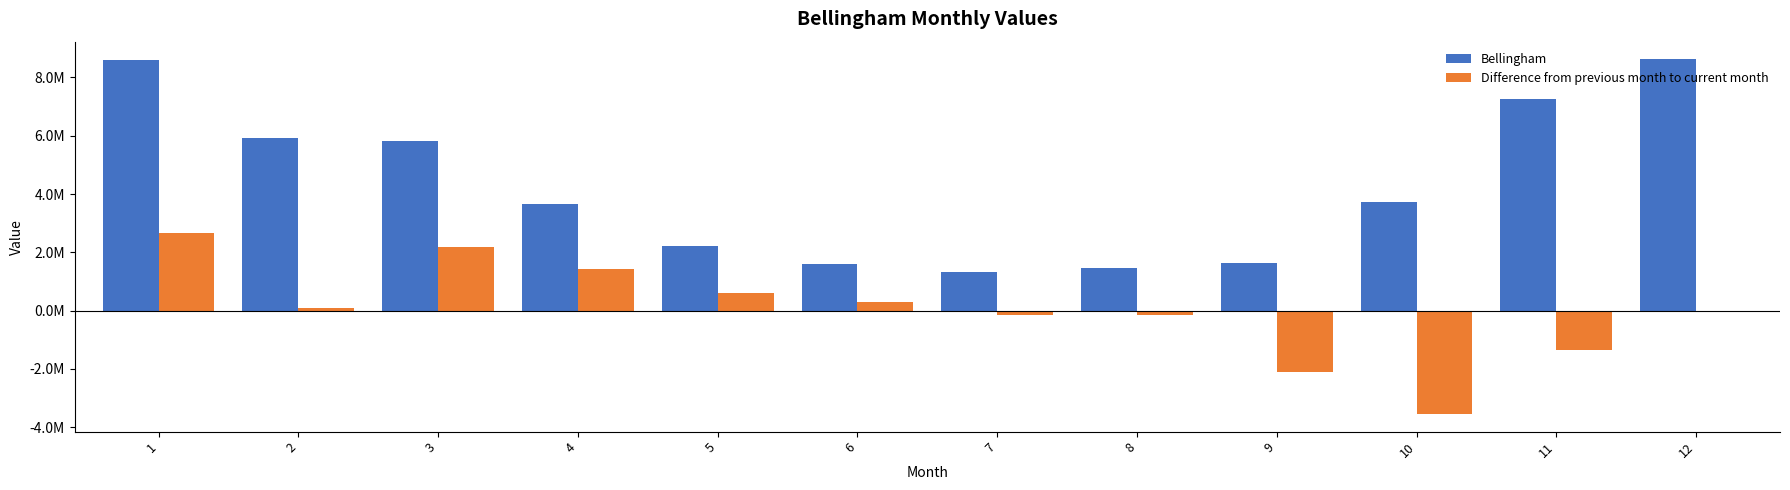

What are all the series names shown in the legend?

Bellingham, Difference from previous month to current month